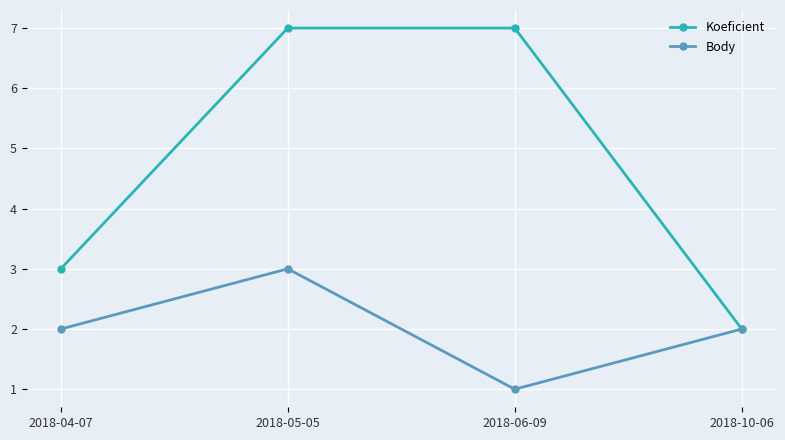

What is the label of the 3rd point from the right?

2018-05-05